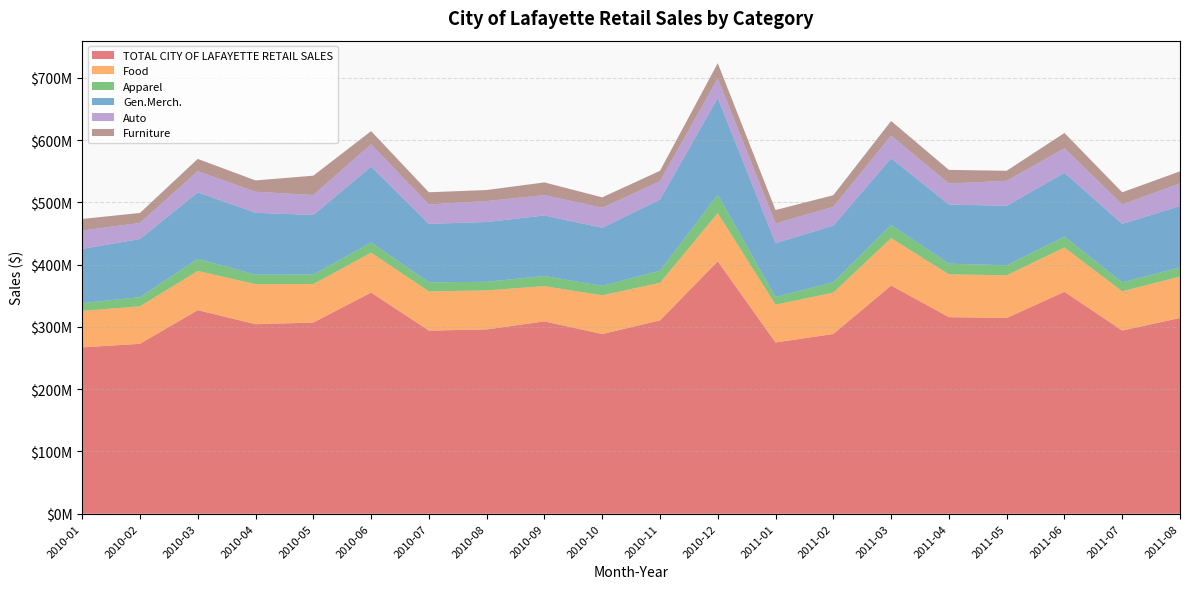

Reading right to left, what are all the values shown in this chart?

TOTAL CITY OF LAFAYETTE RETAIL SALES: 314465441	294298472	356528263	314432118	315803814	366558015	288765885	275116927	405483778	310580194	288660298	309002737	296032452	294217840	355273052	307109165	304471499	327034084	272989887	267242000
Food: 66704446	62909068	71169455	68576384	68733234	76165886	66449517	60618489	77448014	60354292	62222213	56559664	62795876	62872734	64165729	61734044	64298873	62957932	60082568	58748073
Apparel: 14575991	14558666	17411524	16129951	17167717	20882686	16732052	12502940	29455707	19483589	15136330	16373283	13755535	14586539	16268260	15289902	15280086	19533128	14868771	12343358
Gen.Merch.: 98481428	93888024	102593875	95466695	95059464	107382672	90860565	86582818	155591300	114135633	93342901	97162790	96063225	93964240	121902637	95758677	99440488	106770391	93342452	87159411
Auto: 36613328	31167528	39460245	40239767	33697762	36464466	30434283	31419595	31432517	29500368	32193536	32687373	33737398	31139806	35933212	32108987	33716013	33938461	25894836	29465562
Furniture: 19192005	19513171	24483515	16098989	21891261	23478757	18458040	21621168	24333675	16821431	16700629	20453883	17649225	19623106	21067342	31046403	18219039	19767419	16017321	18583602